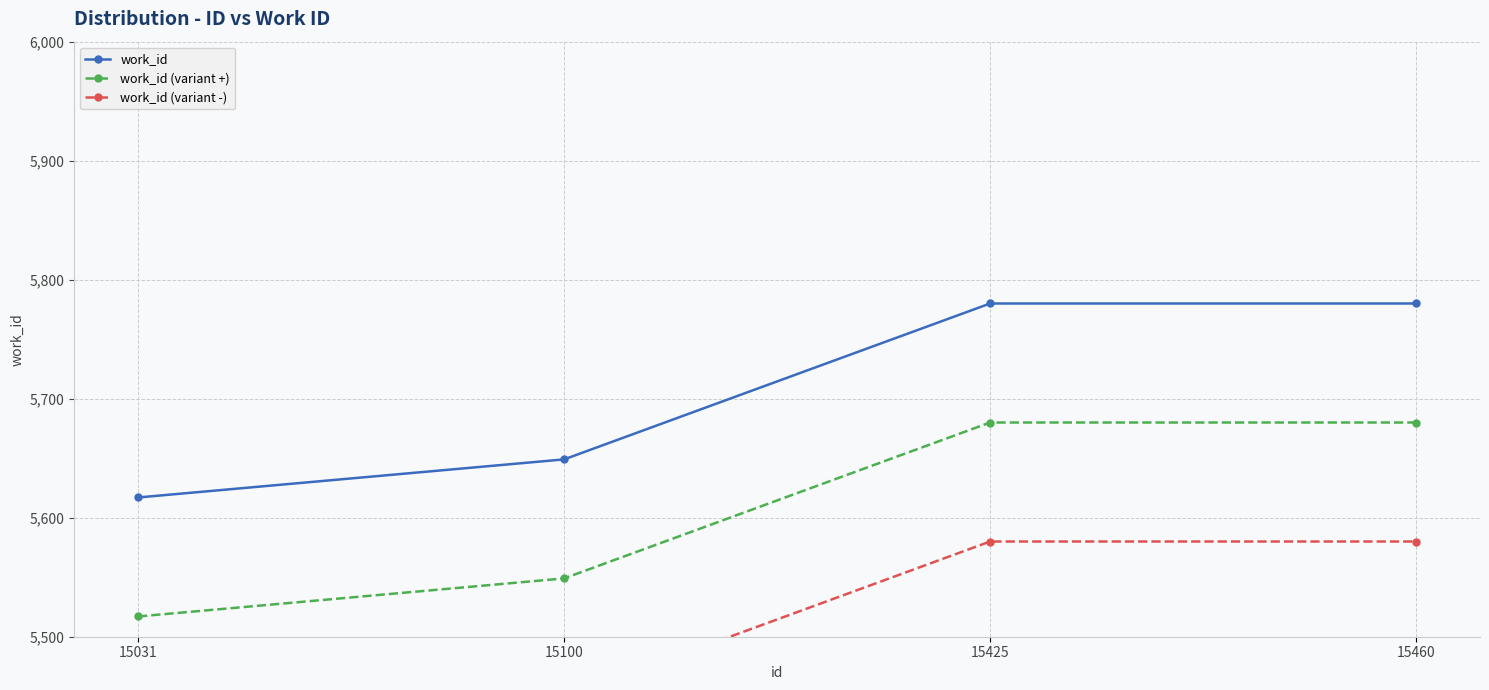

Which has a higher value, 15031 or 15460?

15460